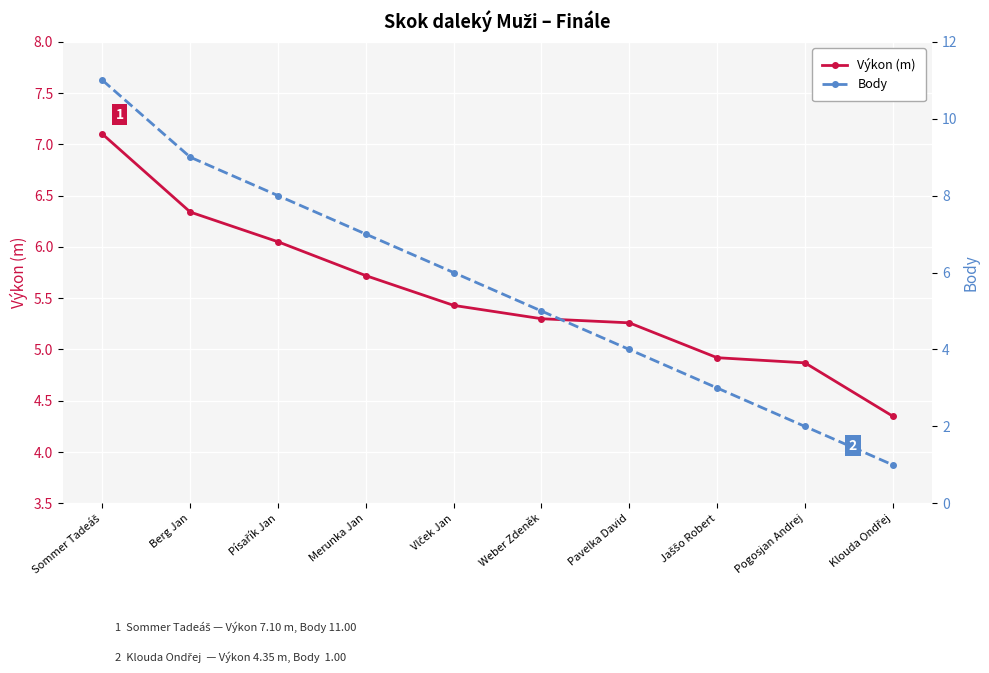

At how many categories does at least one series exceed 10?

1